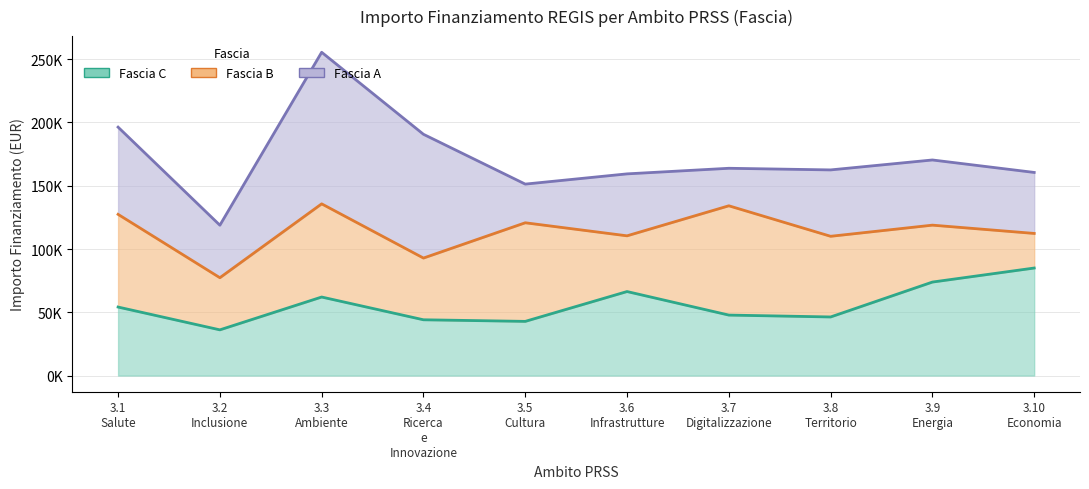

What is the label of the 7th point from the right?

3.4
Ricerca
e
Innovazione